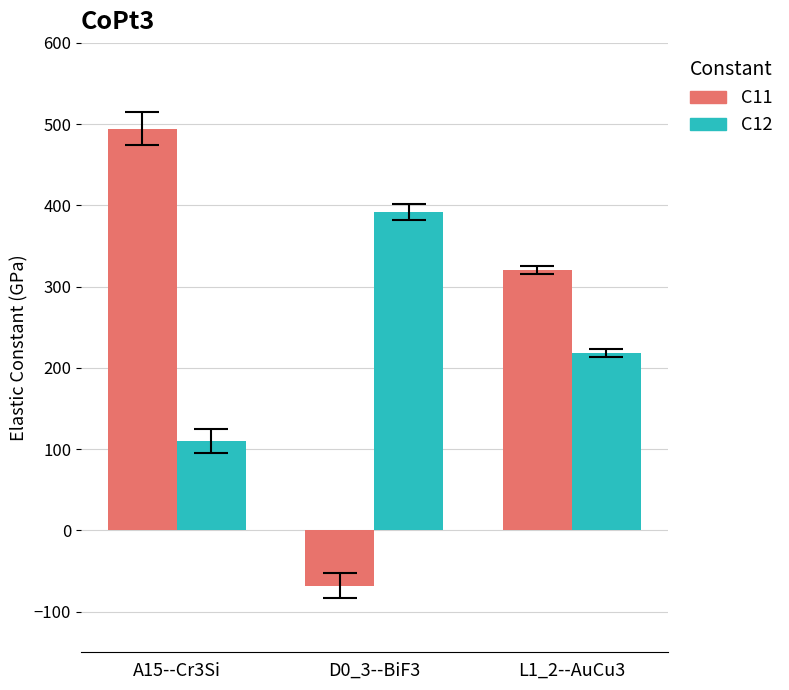

Does the chart contain any negative values?

Yes